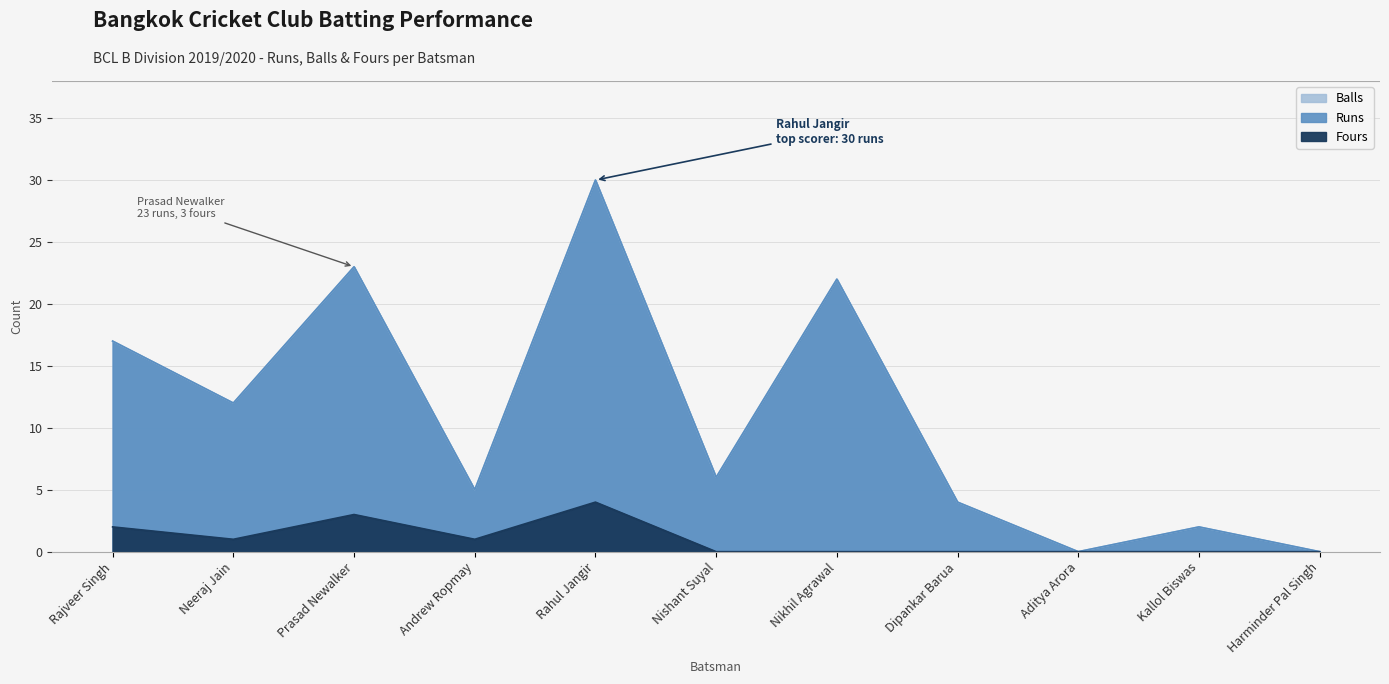

Is it true that Balls equals 7 at Andrew Ropmay?

False